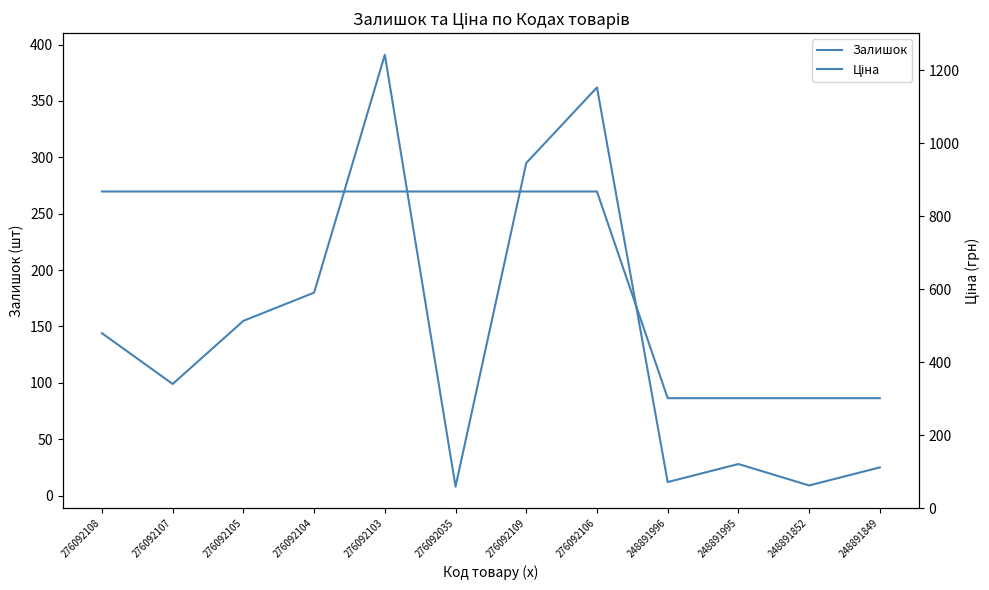

Reading left to right, transcribe all the data shown in this chart.

Залишок: 144.0	99.0	155.0	180.0	391.0	8.0	295.0	362.0	12.0	28.0	9.0	25.0
Ціна: 867.3	867.3	867.3	867.3	867.3	867.3	867.3	867.3	301.2	301.2	301.2	301.2